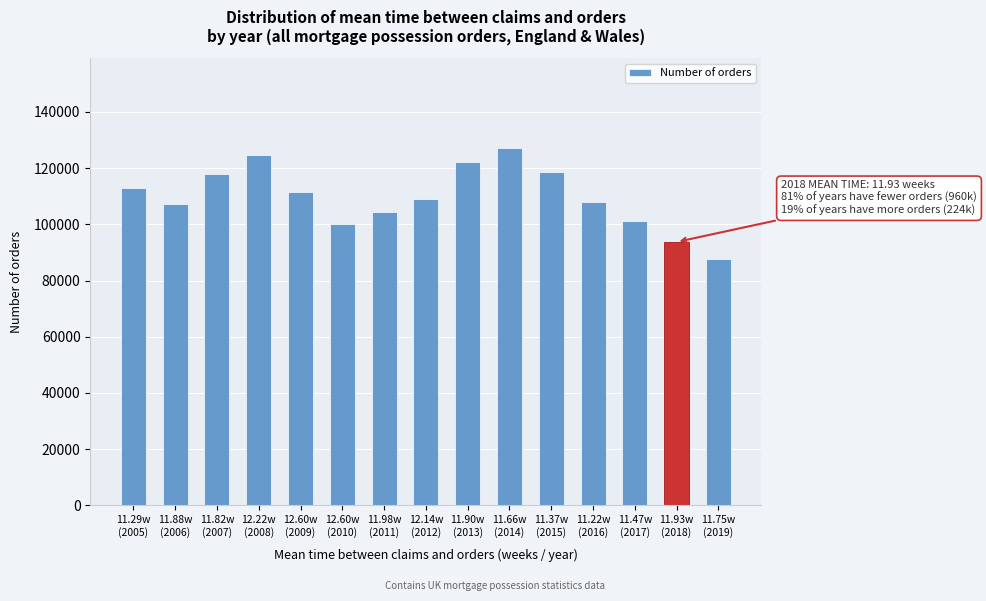

What is the maximum value shown in the chart?

127270